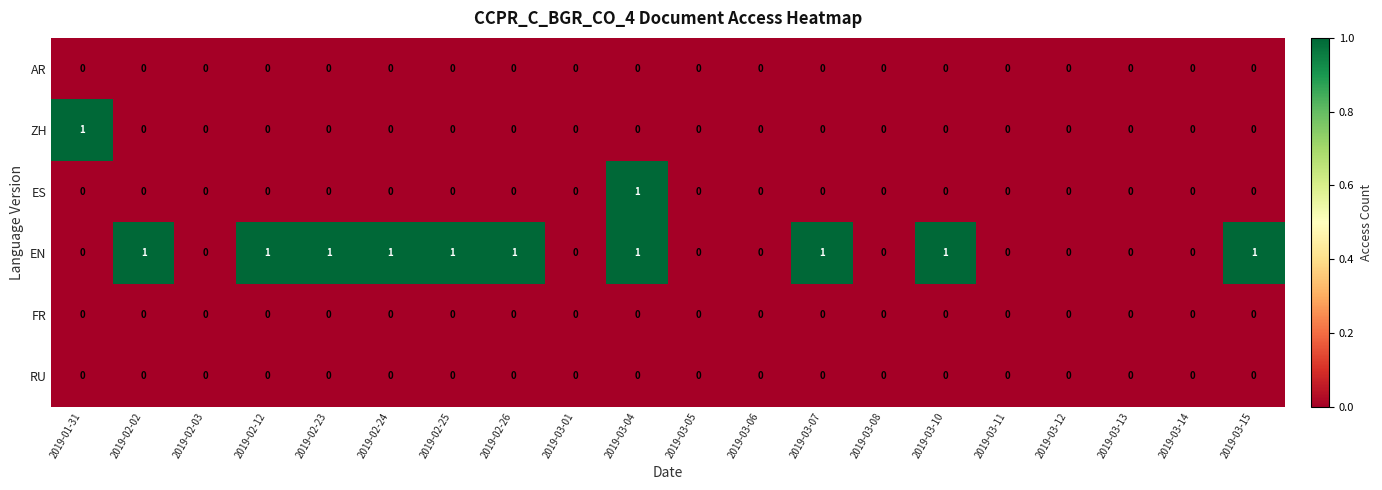

Which series has the largest total across all categories?

EN